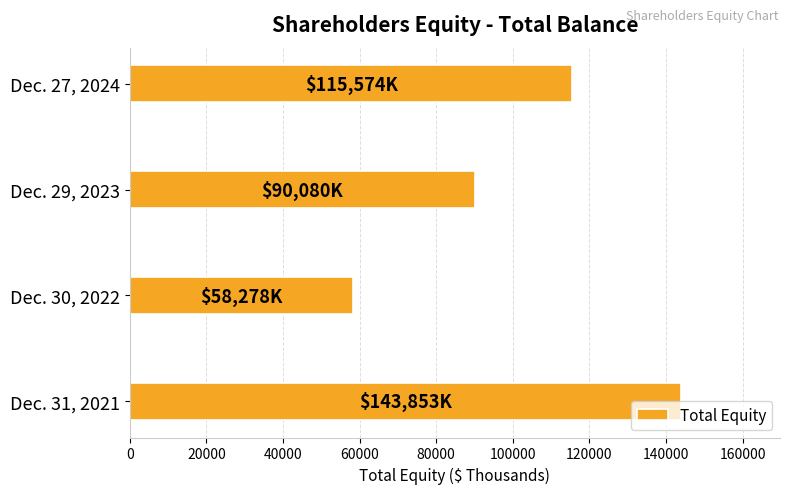

What value does the data have at Dec. 31, 2021?

143853